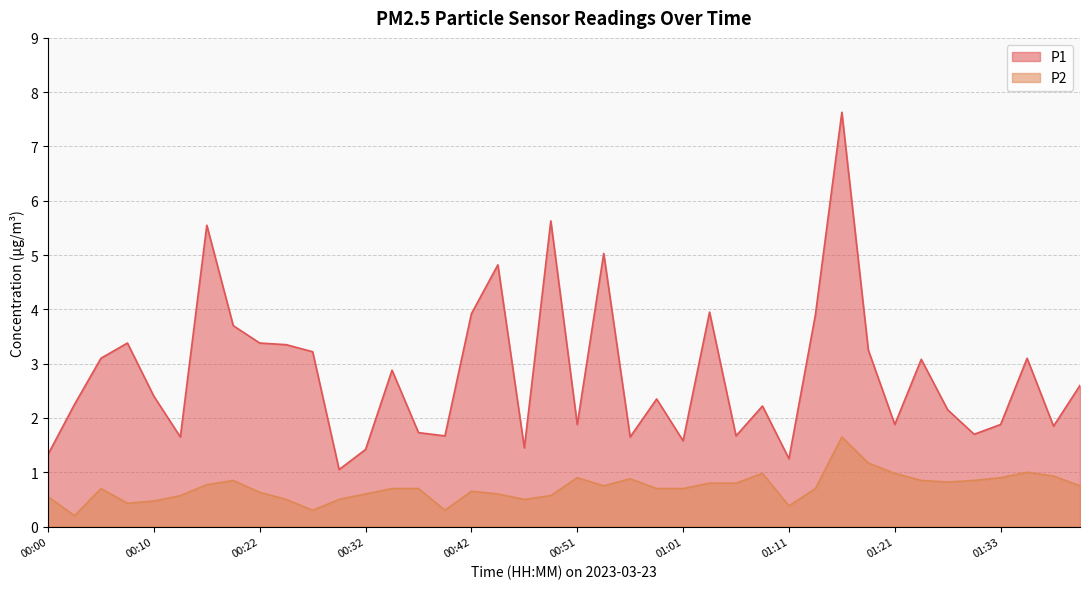

Reading right to left, transcribe all the data shown in this chart.

P1: 01:40=2.6	01:38=1.9	01:35=3.1	01:33=1.9	01:31=1.7	01:28=2.1	01:23=3.1	01:21=1.9	01:18=3.2	01:16=7.6	01:13=3.9	01:11=1.2	01:08=2.2	01:06=1.7	01:04=4.0	01:01=1.6	00:59=2.4	00:56=1.6	00:54=5.0	00:51=1.9	00:49=5.6	00:46=1.4	00:44=4.8	00:42=3.9	00:39=1.7	00:37=1.7	00:34=2.9	00:32=1.4	00:29=1.1	00:27=3.2	00:24=3.4	00:22=3.4	00:20=3.7	00:17=5.5	00:12=1.6	00:10=2.4	00:07=3.4	00:05=3.1	00:02=2.2	00:00=1.3
P2: 01:40=0.8	01:38=0.9	01:35=1.0	01:33=0.9	01:31=0.8	01:28=0.8	01:23=0.8	01:21=1.0	01:18=1.2	01:16=1.6	01:13=0.7	01:11=0.4	01:08=1.0	01:06=0.8	01:04=0.8	01:01=0.7	00:59=0.7	00:56=0.9	00:54=0.8	00:51=0.9	00:49=0.6	00:46=0.5	00:44=0.6	00:42=0.7	00:39=0.3	00:37=0.7	00:34=0.7	00:32=0.6	00:29=0.5	00:27=0.3	00:24=0.5	00:22=0.6	00:20=0.8	00:17=0.8	00:12=0.6	00:10=0.5	00:07=0.4	00:05=0.7	00:02=0.2	00:00=0.6